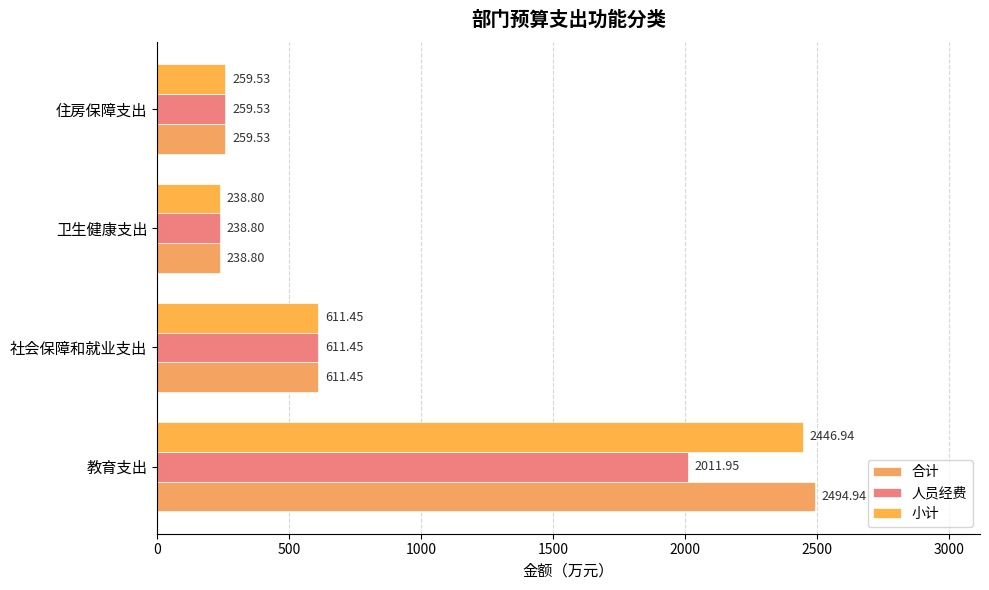

What is the difference between the maximum and minimum values in the 合计 series?

2256.1